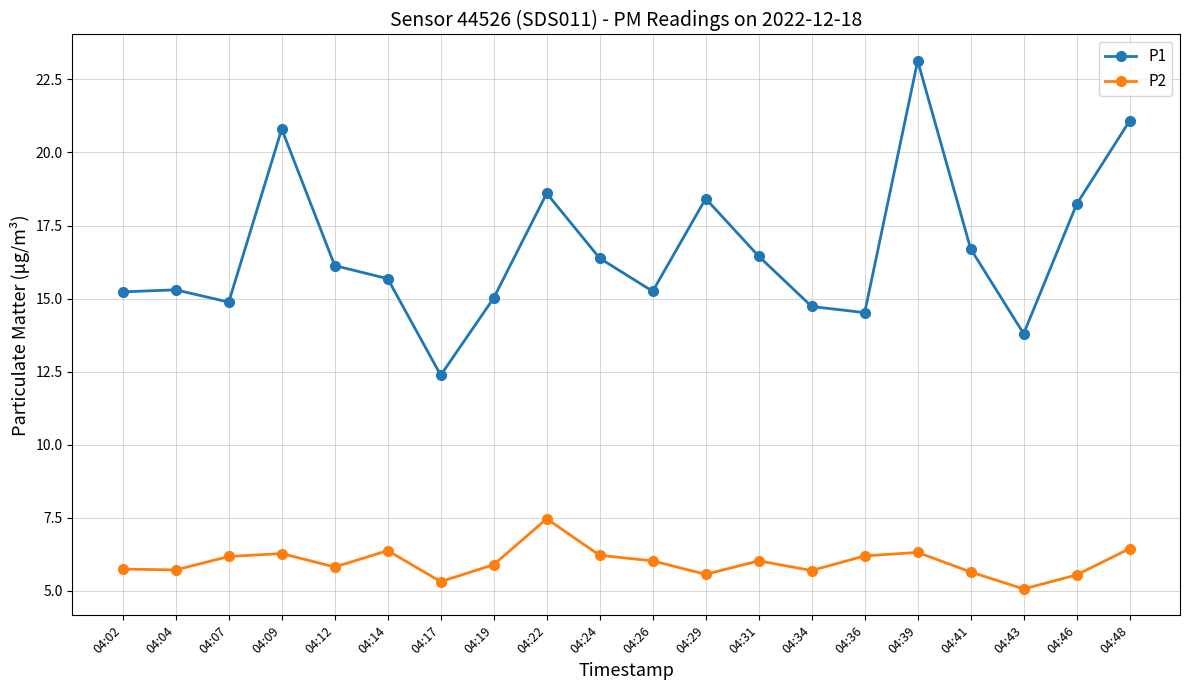

Is it true that P1 equals 23.6 at 04:04?

False